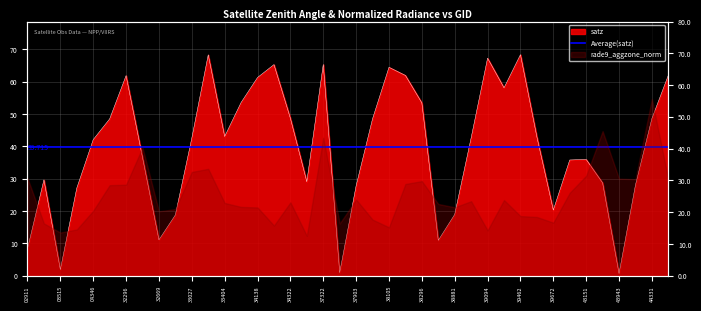

Reading left to right, what are all the values shown in this chart?

8.3	29.6	1.9	27.1	42.1	48.5	61.9	36.5	11.1	18.8	42.5	68.3	43.0	53.6	61.3	65.3	48.6	29.0	65.3	0.9	27.8	48.5	64.4	61.9	53.4	10.9	18.9	42.6	67.2	58.1	68.3	42.9	20.3	35.8	35.9	28.7	0.6	28.0	48.6	62.0